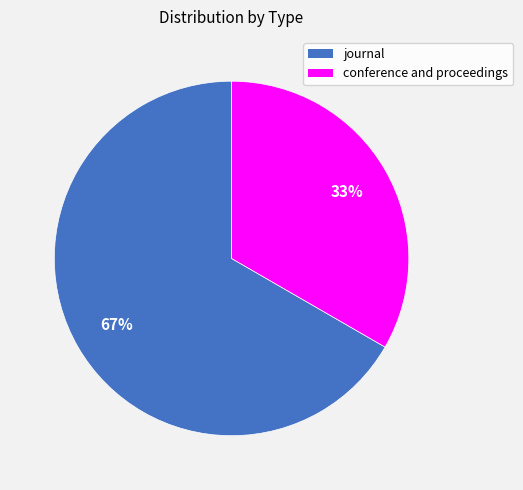

To the nearest percent, what percentage of the pie is conference and proceedings?

33%